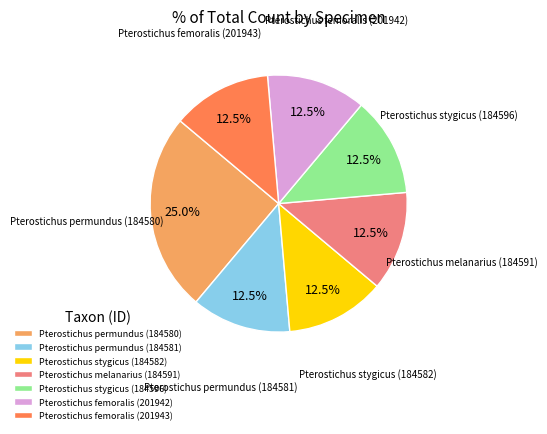

What is the ratio of the value at Pterostichus melanarius (184591) to the value at Pterostichus permundus (184580)?

0.5